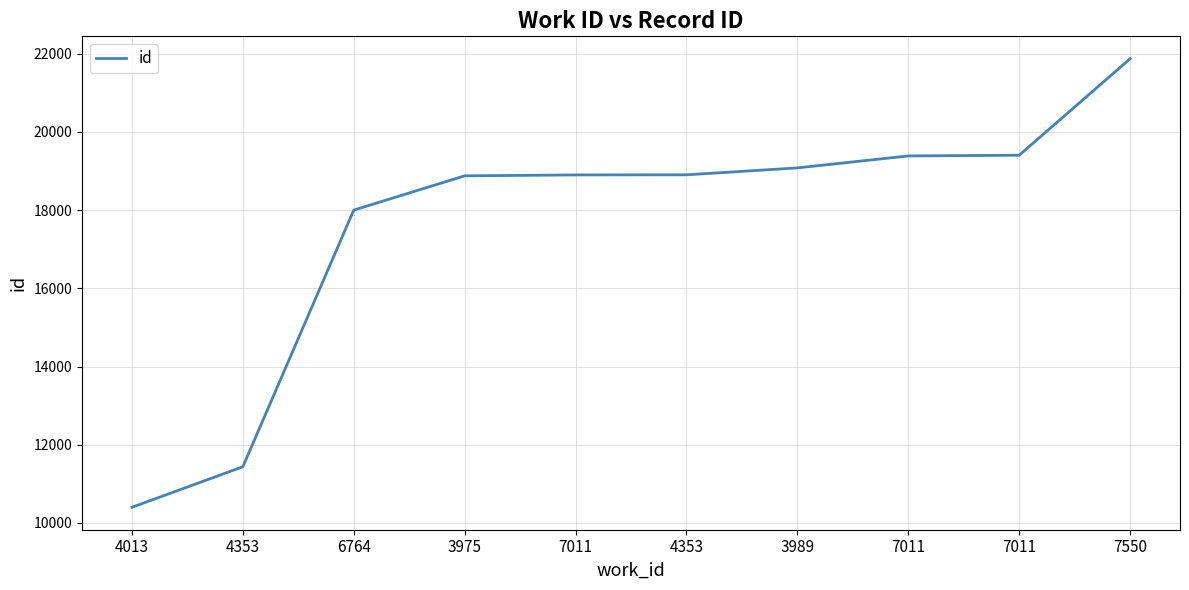

List the labels in order of value, smallest first.

4013, 4353, 6764, 3975, 7011, 4353, 3989, 7011, 7011, 7550